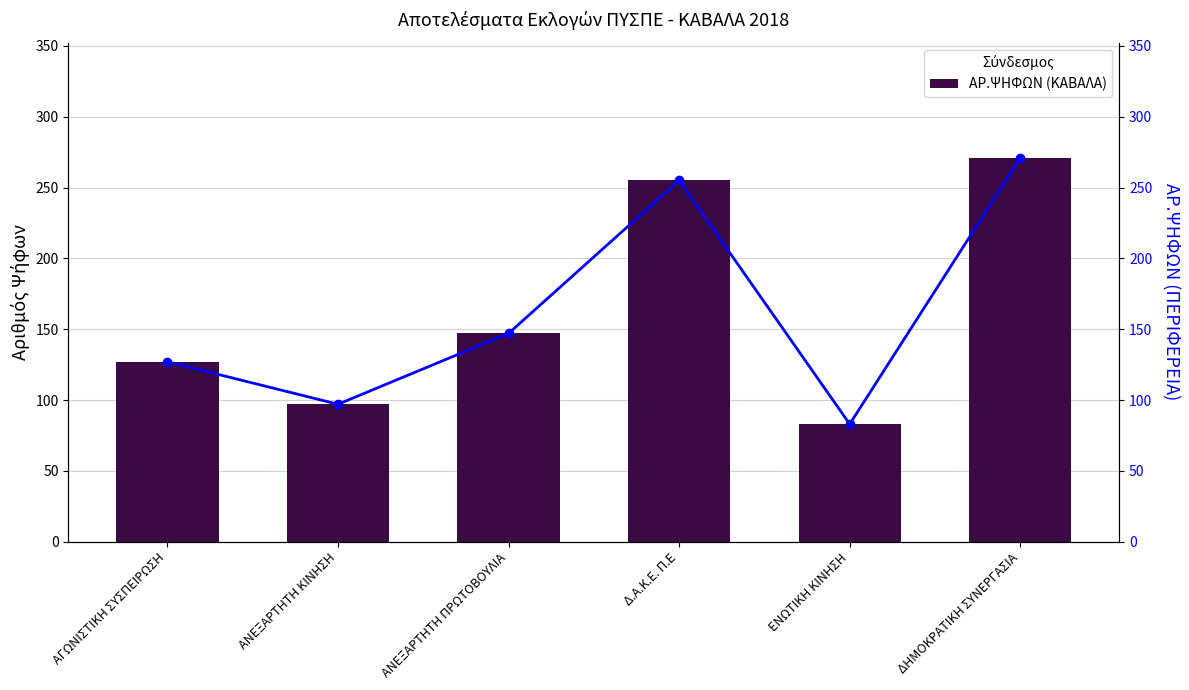

The value of ΑΡ.ΨΗΦΩΝ (ΚΑΒΑΛΑ) at ΑΝΕΞΑΡΤΗΤΗ ΠΡΩΤΟΒΟΥΛΙΑ is 240. True or false?

False